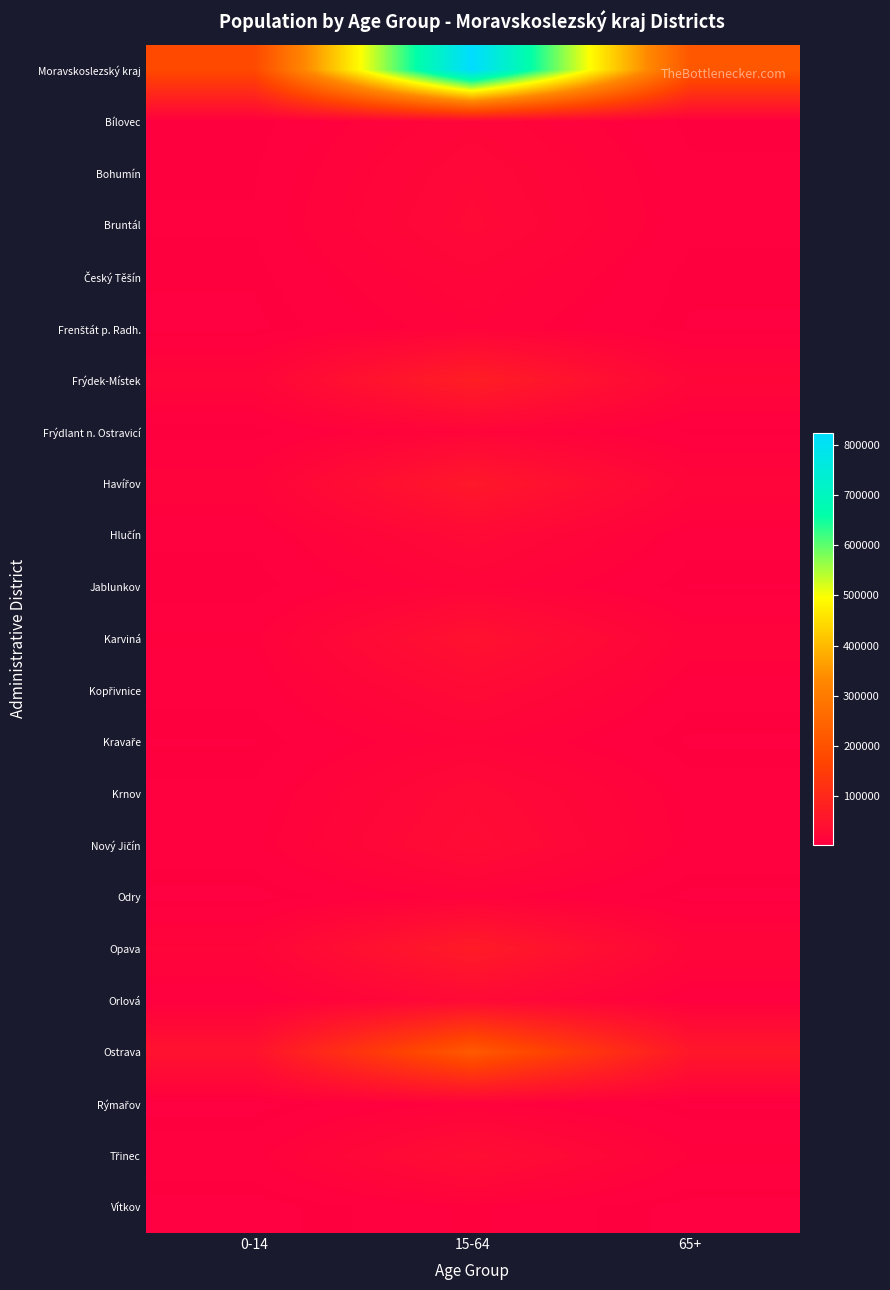

What is the greatest value displayed?

824734